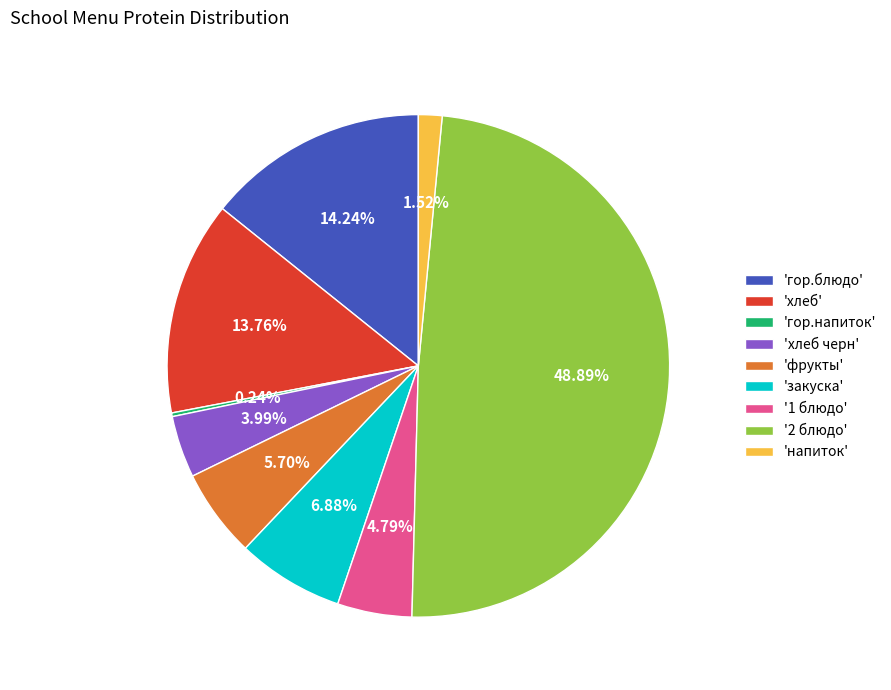

Does 'фрукты' represent more than half of the total?

No